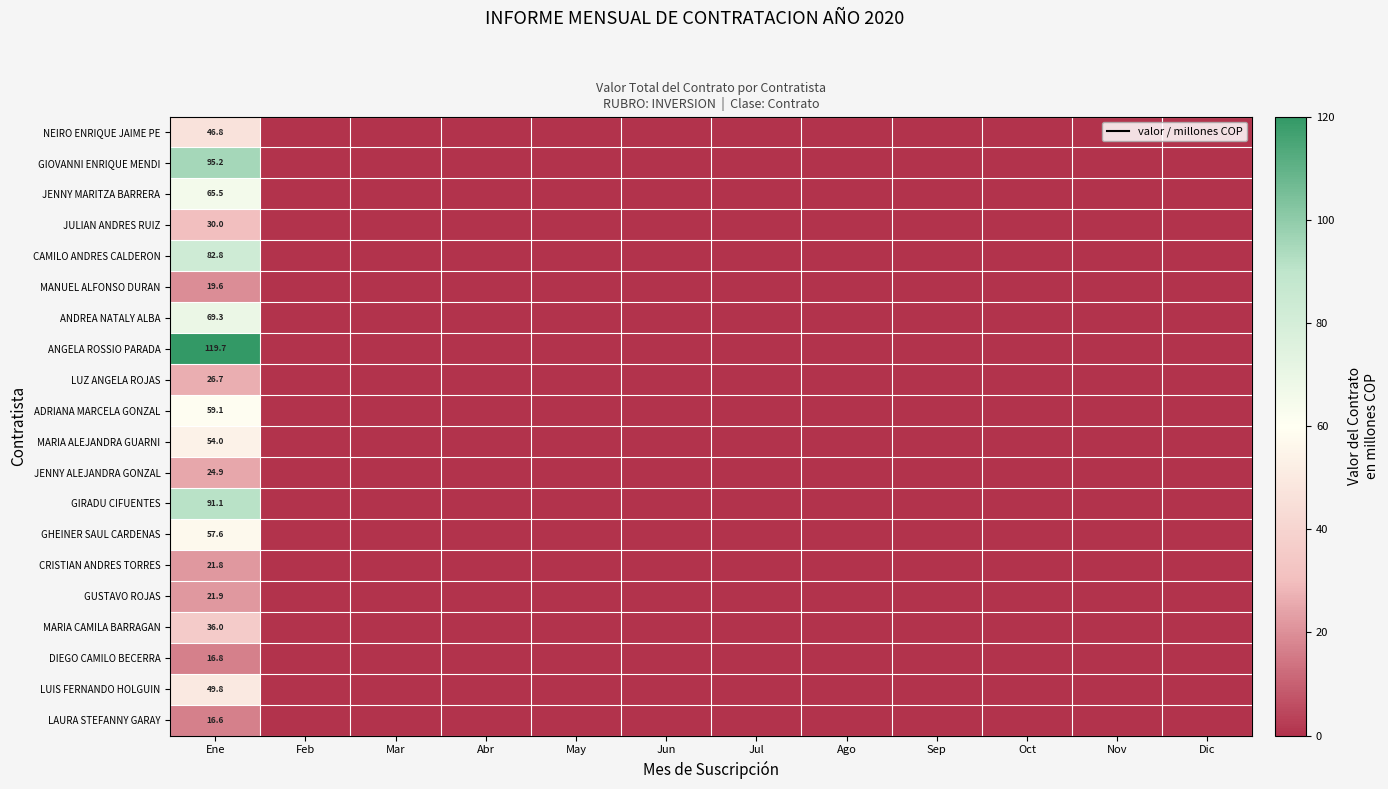

Between Oct and Sep, which is larger?

Oct